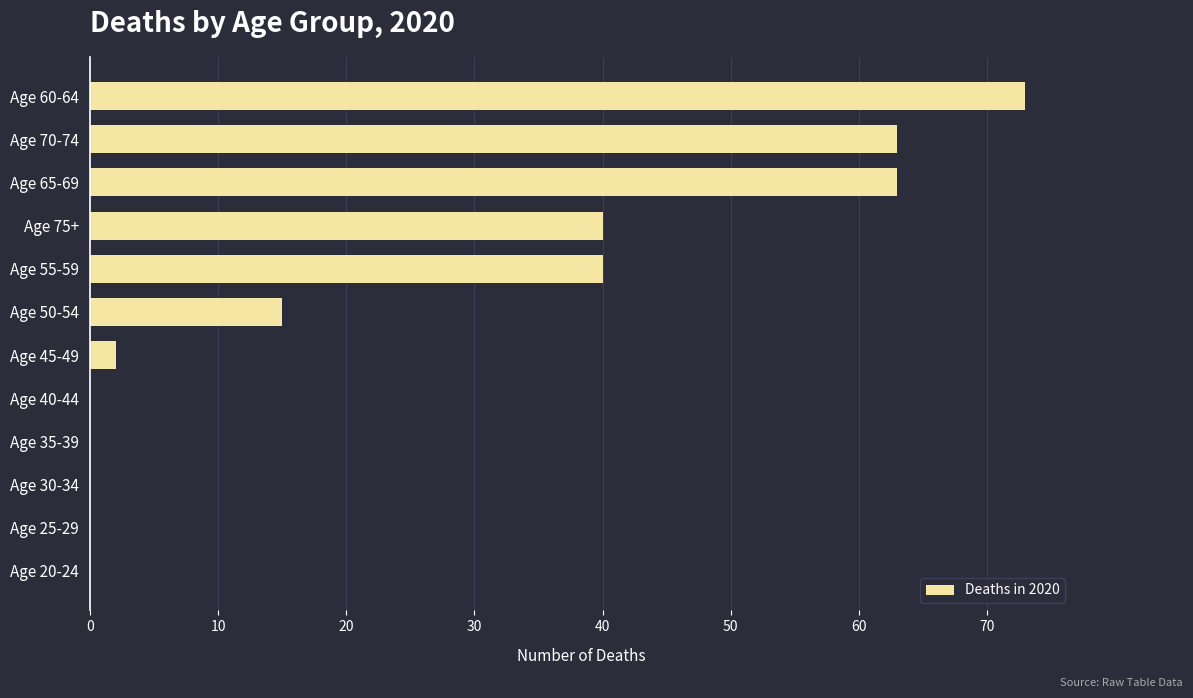

The value at Age 35-39 is 0. True or false?

True